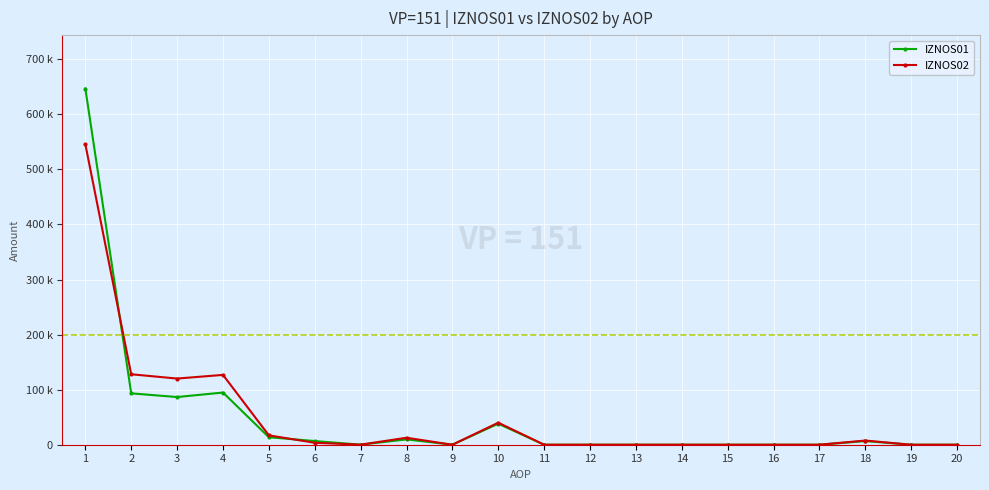

How many intersections are there between IZNOS02 and IZNOS01?

3